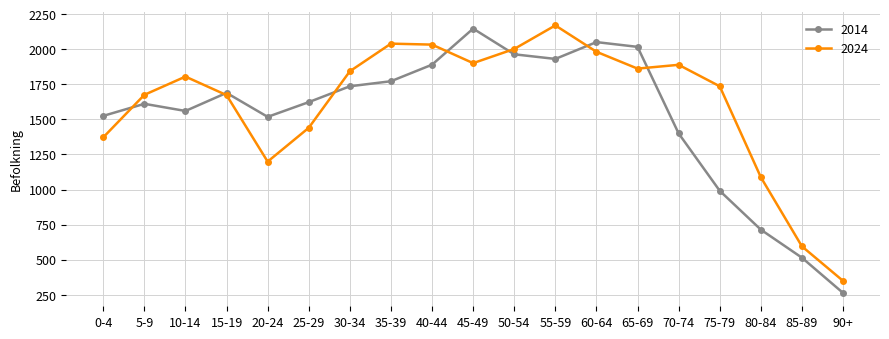

What is the minimum value shown in the chart?

263